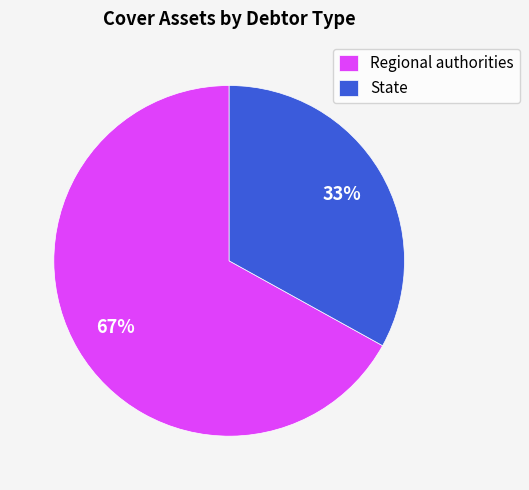

To the nearest percent, what portion does Regional authorities represent?

67%